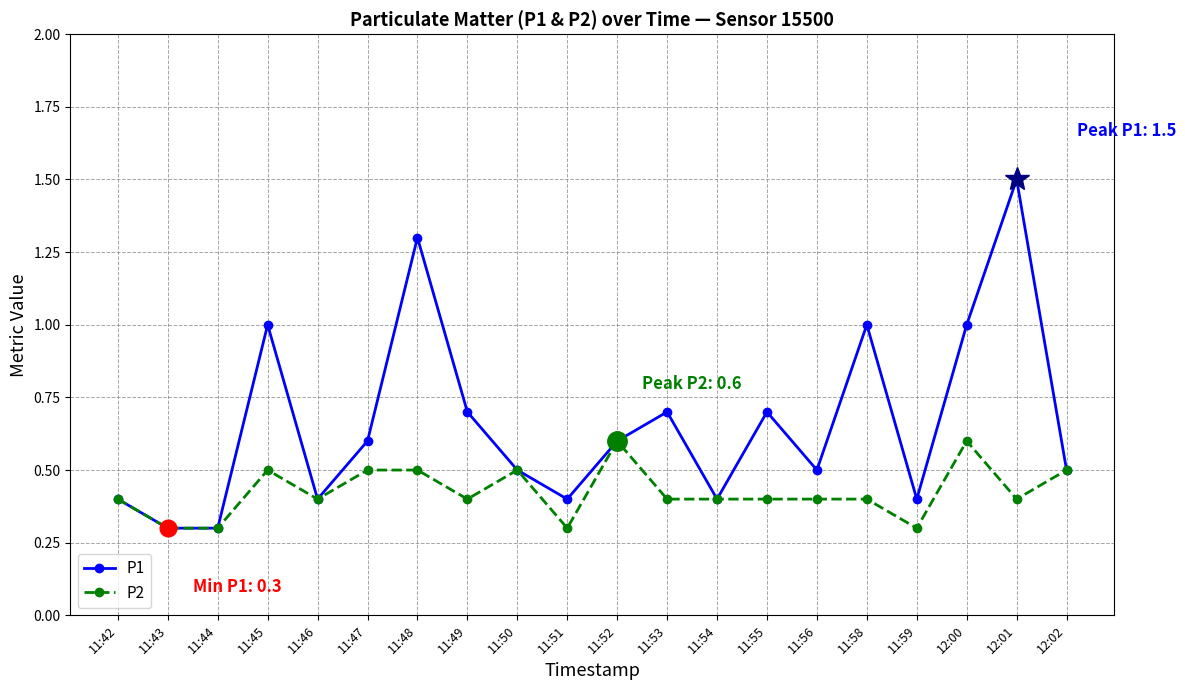

At which category does P1 reach its first local peak?

11:45